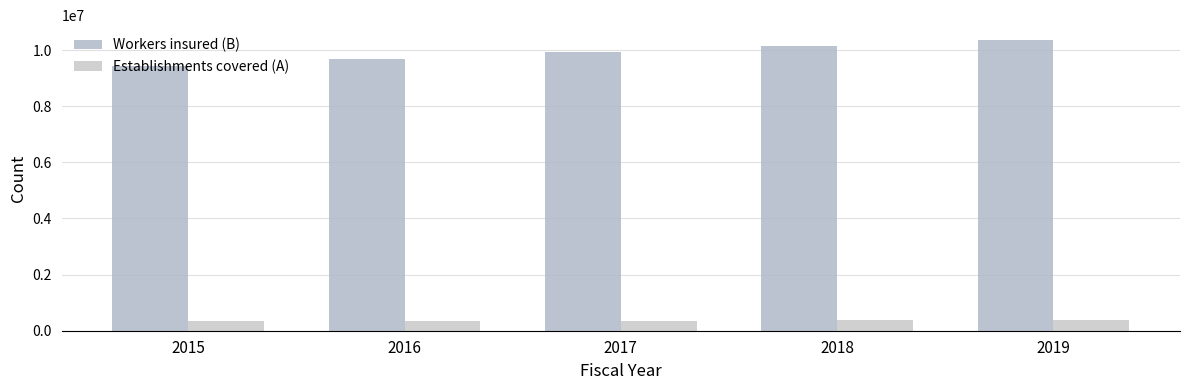

Which series has the widest spread of values?

Workers insured (B)